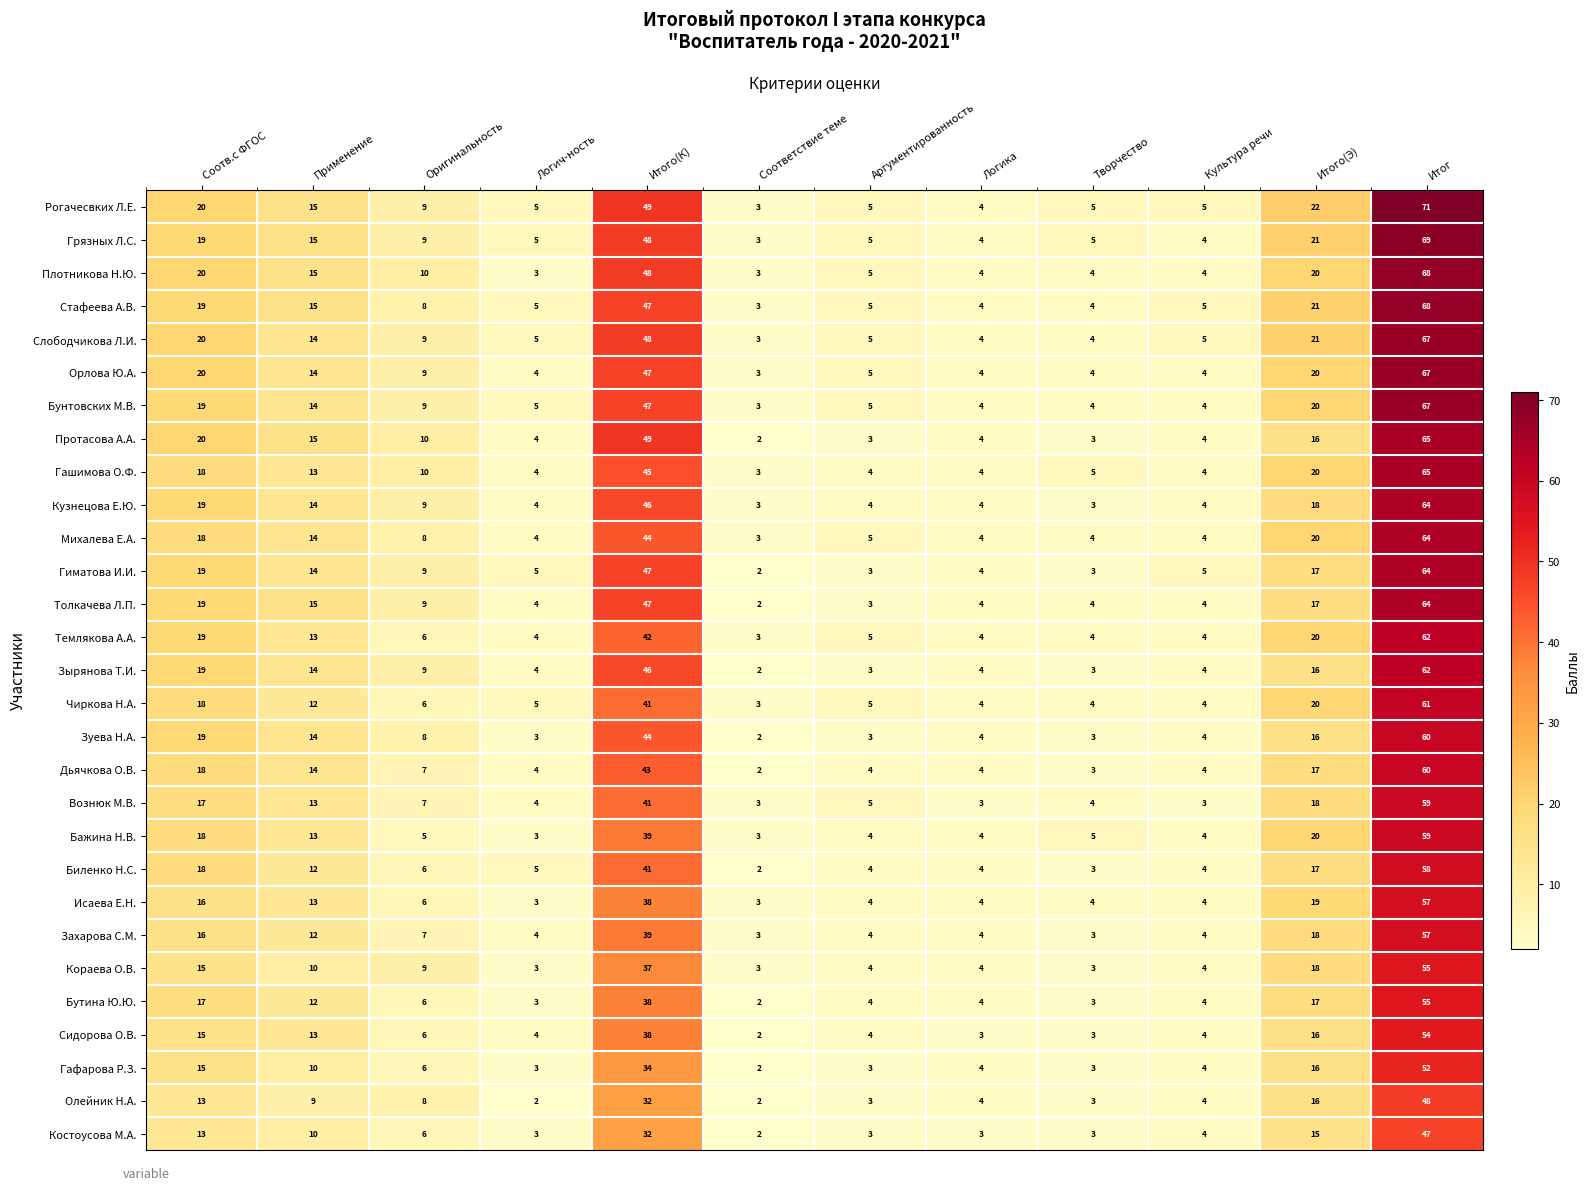

Which series has the largest total across all categories?

Рогачесвких Л.Е.